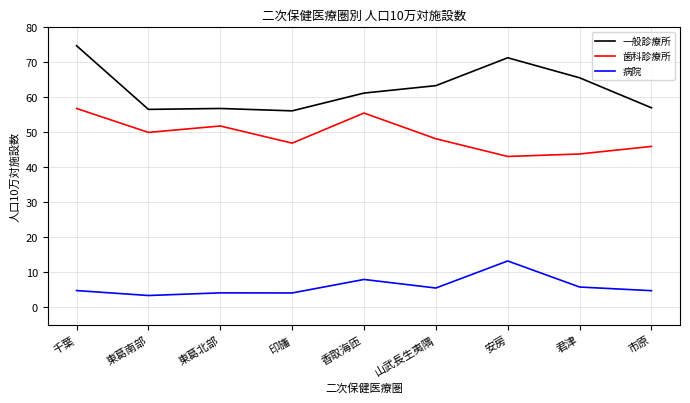

The value of 病院 at 君津 is 8.5. True or false?

False